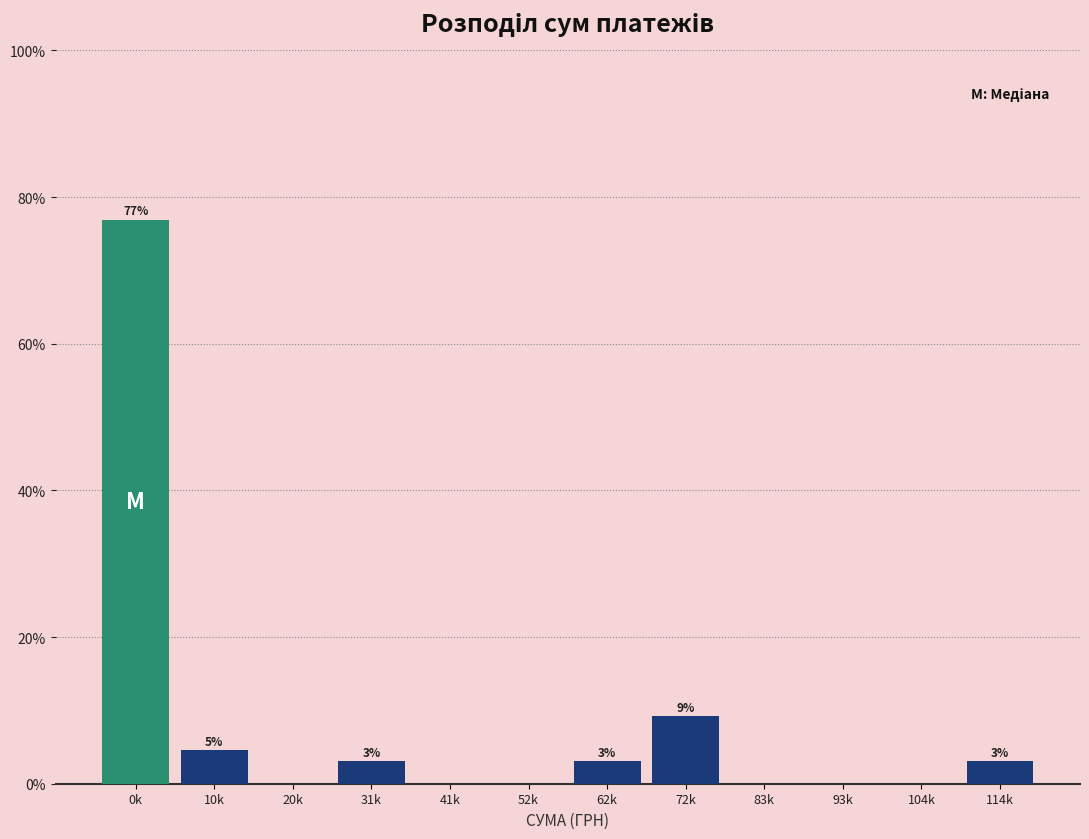

Are the bars horizontal?

No